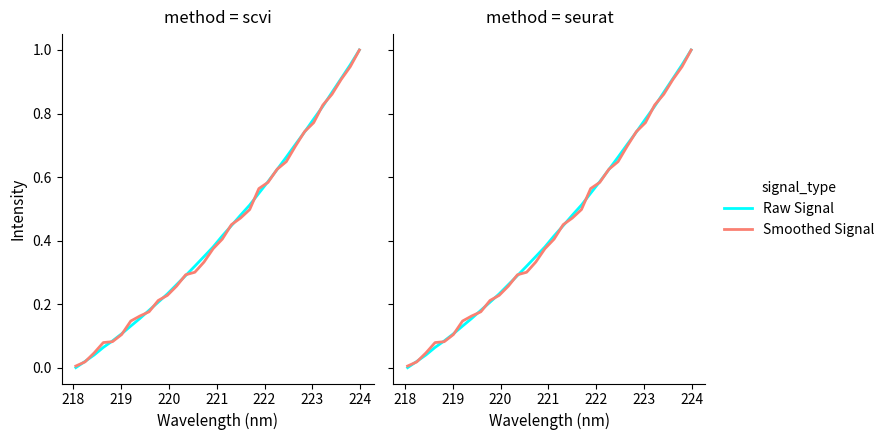

How many lines are shown in the chart?

2